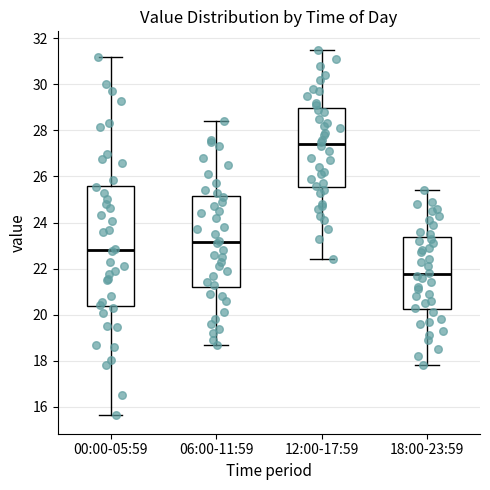

Reading left to right, transcribe this box plot: for each box, give where its median line is, the range the box spans, and where its two whiskers end, as read against the y-axis. The values are not printed on the chart, so give them approximately, as read against the axis.

00:00-05:59: median 22.8, box 20.4 to 25.6, whiskers 15.6 to 31.2
06:00-11:59: median 23.2, box 21.2 to 25.2, whiskers 18.8 to 28.4
12:00-17:59: median 27.4, box 25.6 to 29.0, whiskers 22.4 to 31.6
18:00-23:59: median 21.8, box 20.2 to 23.4, whiskers 17.8 to 25.4